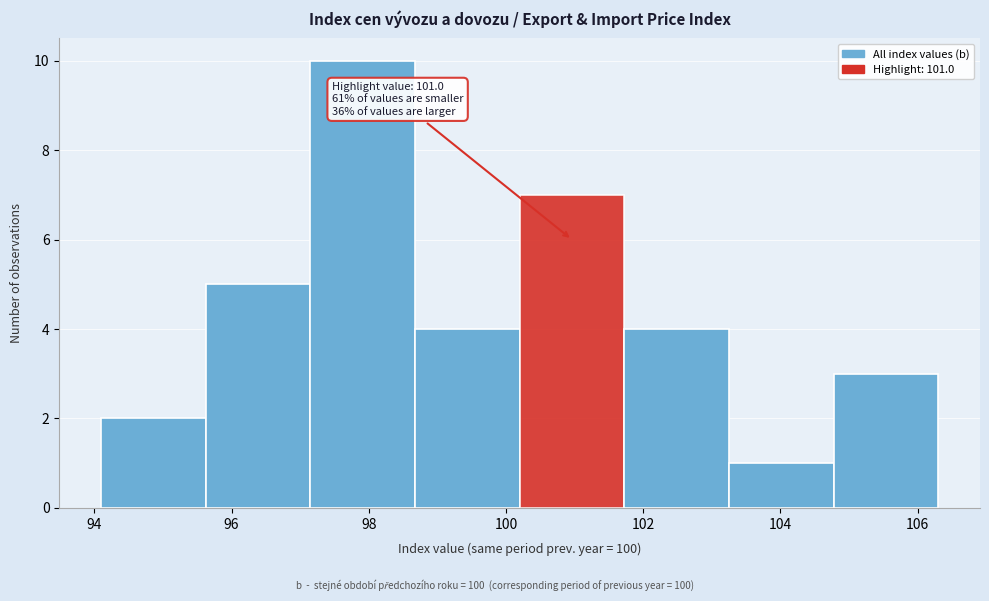

Over which range of the x-axis is the bar tallest?

97.2 to 98.6